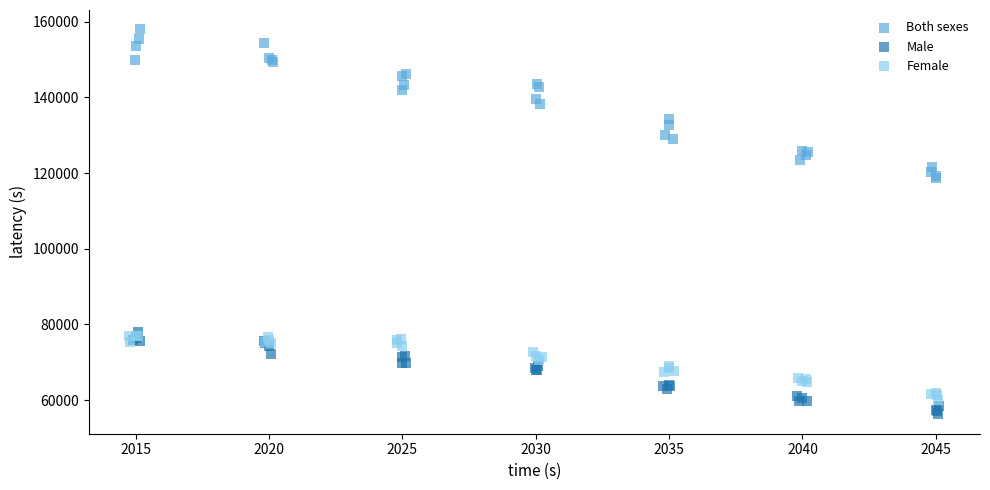

Which series contains the highest Y value?

Both sexes